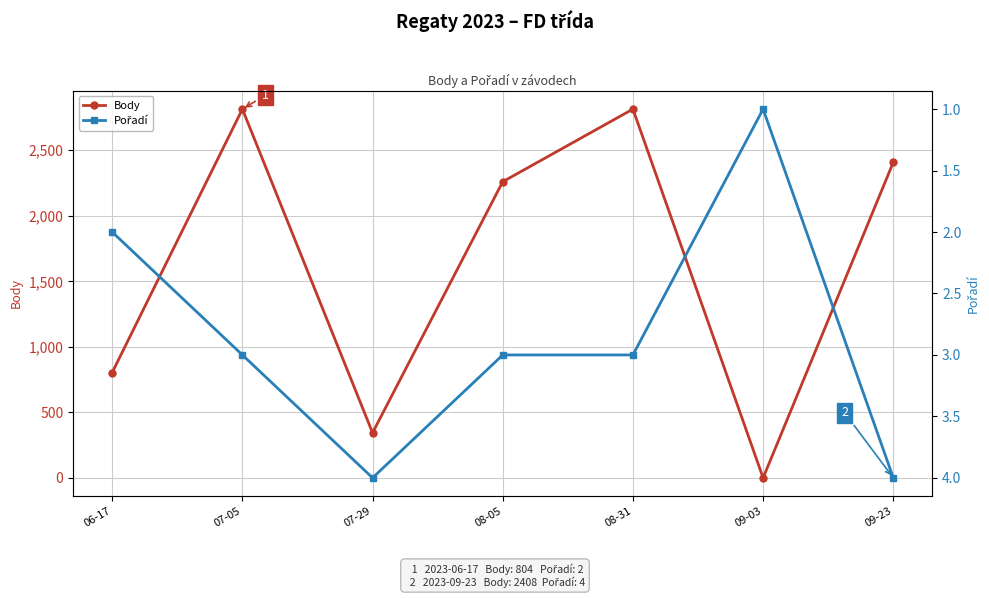

Which series has the largest range (max minus min)?

Body